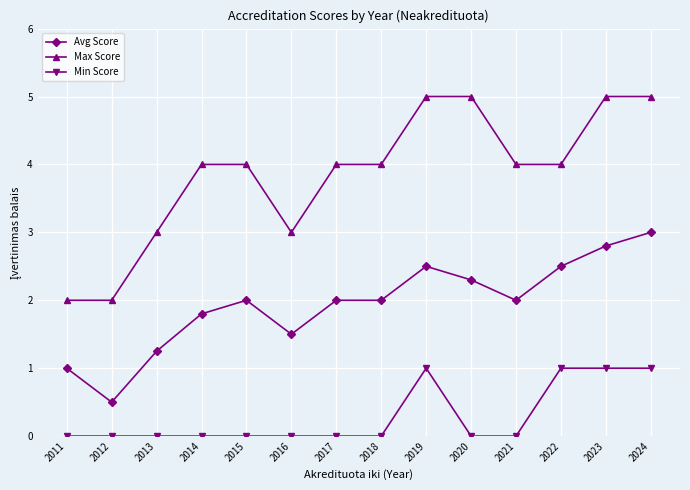

What is the value of the Avg Score point at the 6th from the left?

1.5